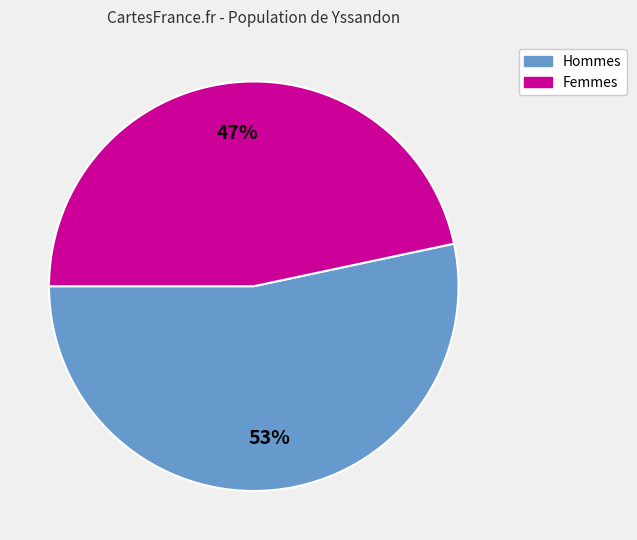

Rank the categories by value from lowest to highest.

Femmes, Hommes